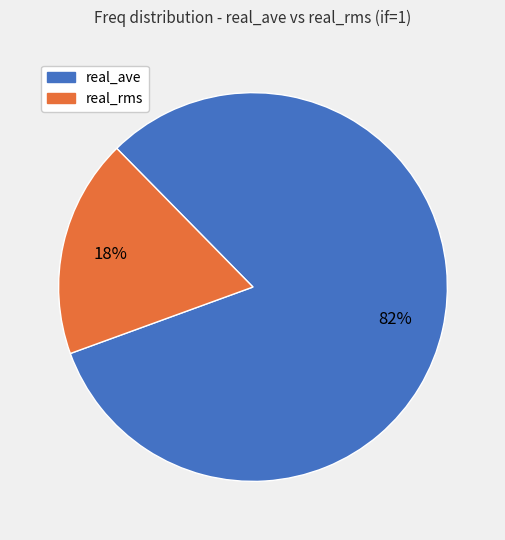

To the nearest percent, what is the average slice percentage?

50%